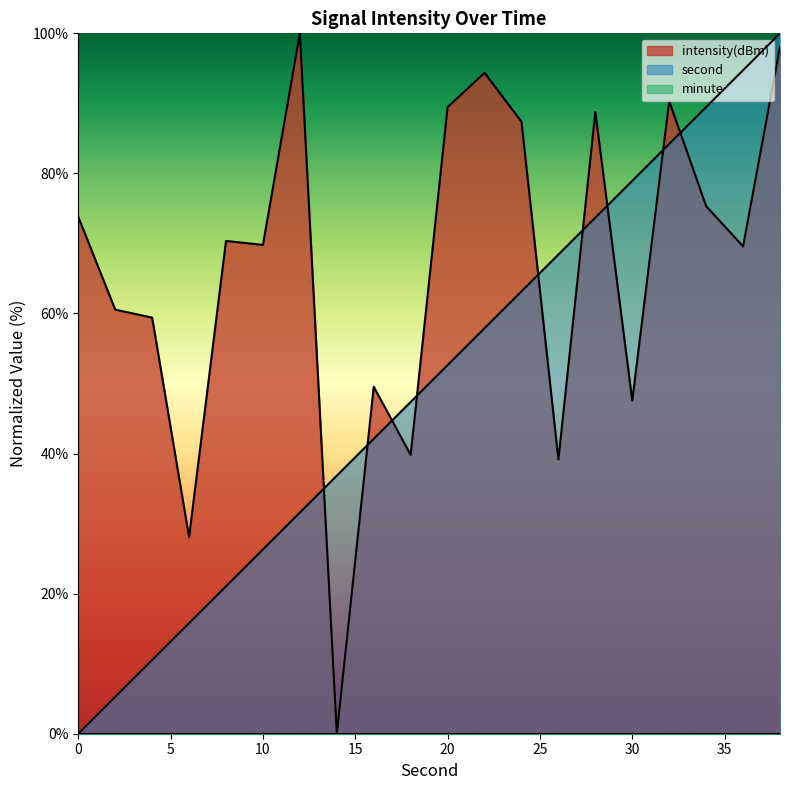

Reading right to left, what are all the values shown in this chart?

second: 100.0	94.7	89.5	84.2	78.9	73.7	68.4	63.2	57.9	52.6	47.4	42.1	36.8	31.6	26.3	21.1	15.8	10.5	5.3	0.0
intensity: 98.1	69.6	75.3	90.3	47.6	88.8	39.1	87.4	94.4	89.5	39.8	49.5	0.0	100.0	69.8	70.4	28.1	59.4	60.6	73.8